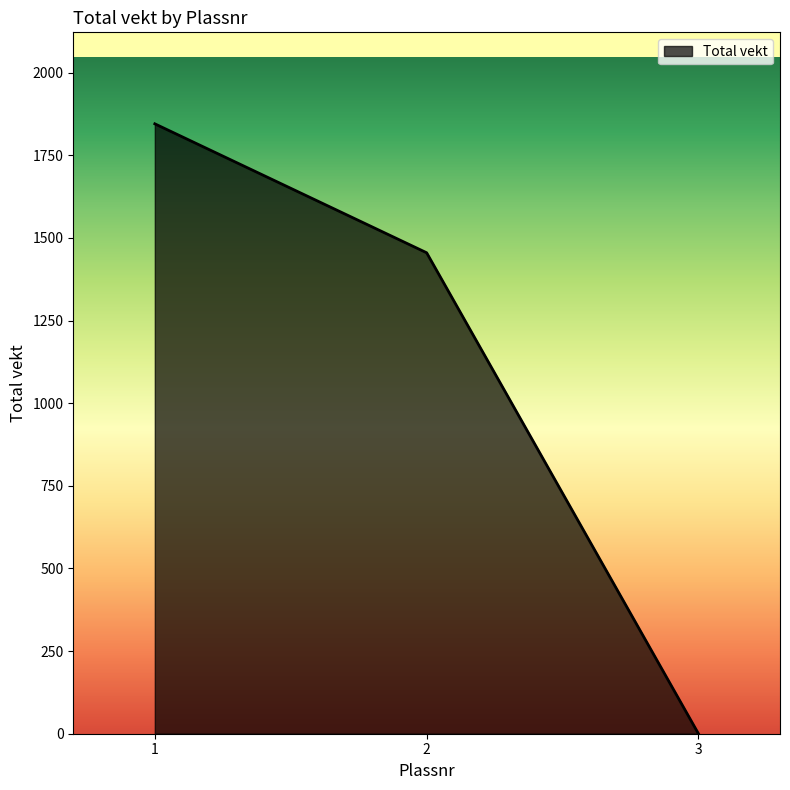

Reading left to right, extract all data points from this chart.

1845	1455	0